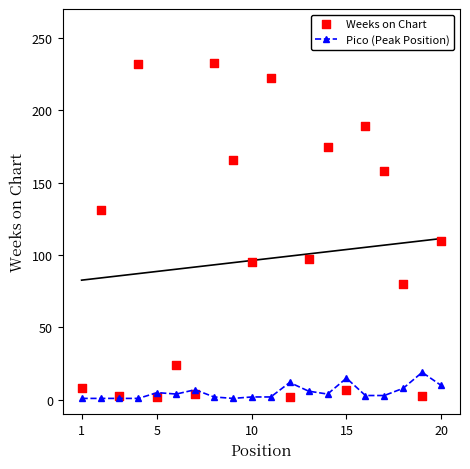

At how many categories does at least one series exceed 77?

12